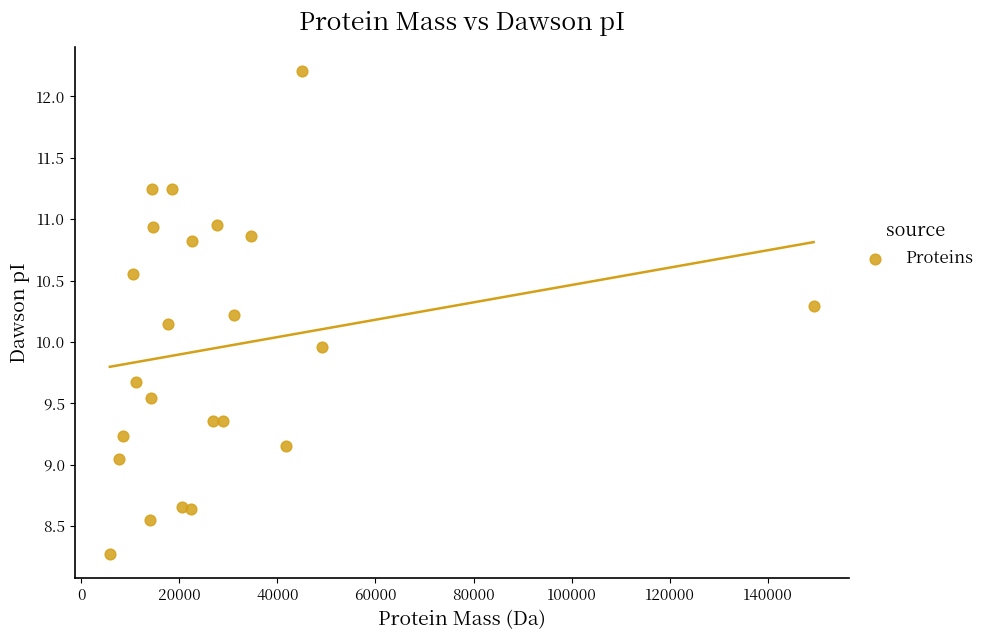

What is the range of Y values (max minus min)?

3.9